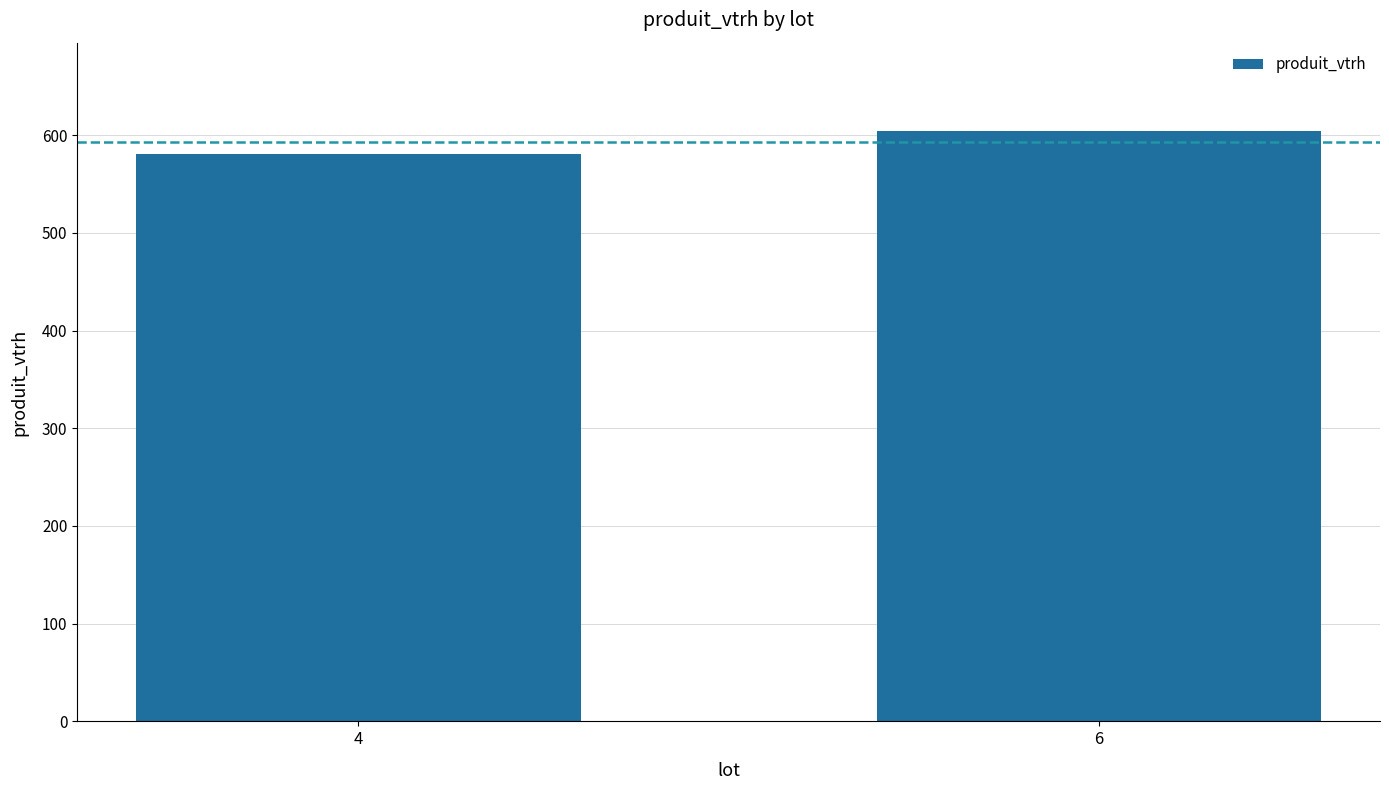

Reading left to right, extract all data points from this chart.

4=581	6=604